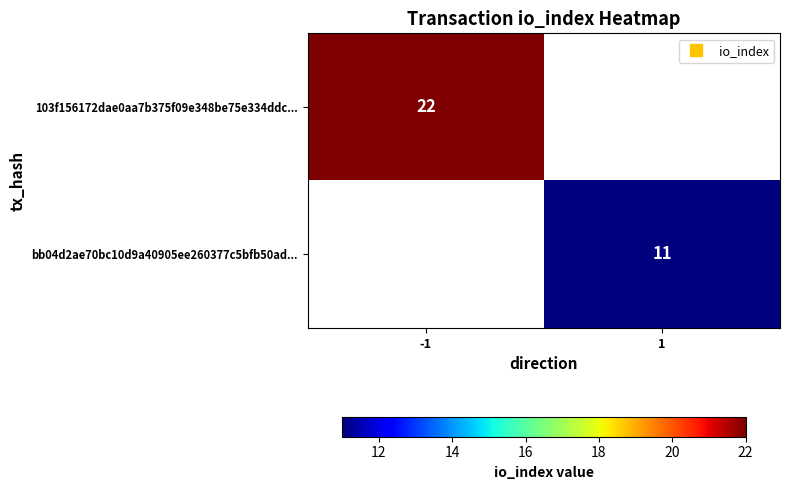

What is the greatest value displayed?

22.0